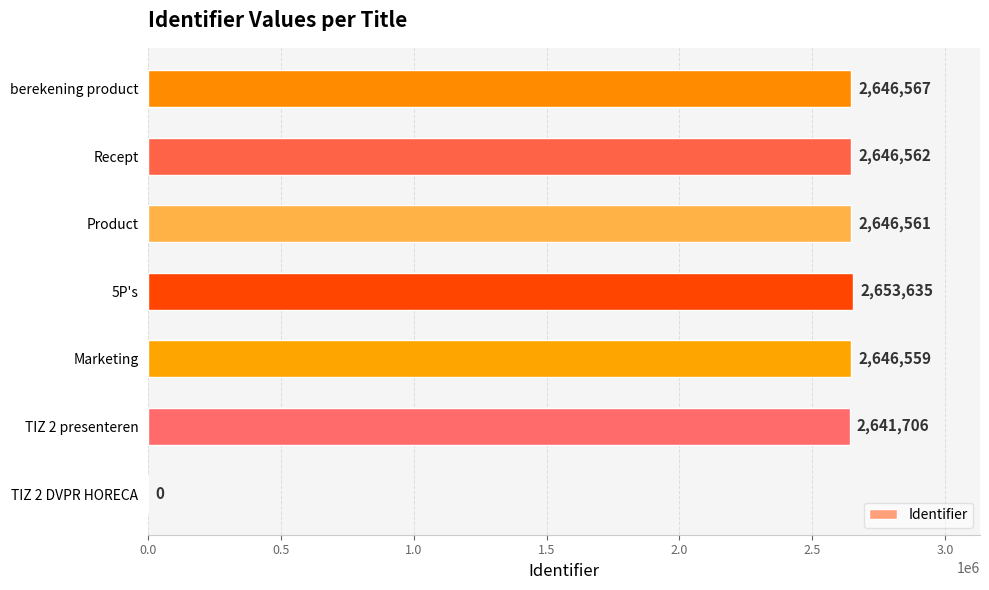

Count the number of categories in the chart.

7